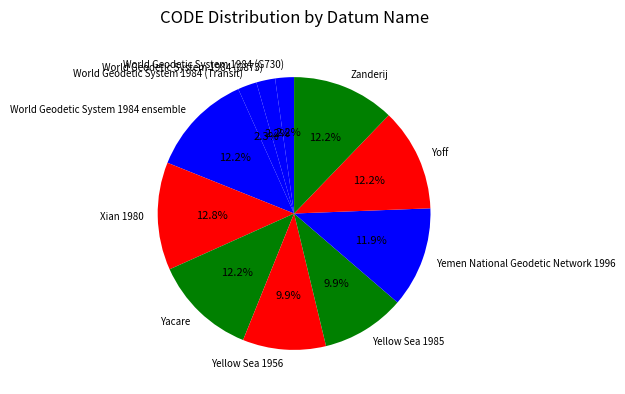

Between Yoff and Yellow Sea 1985, which is larger?

Yoff